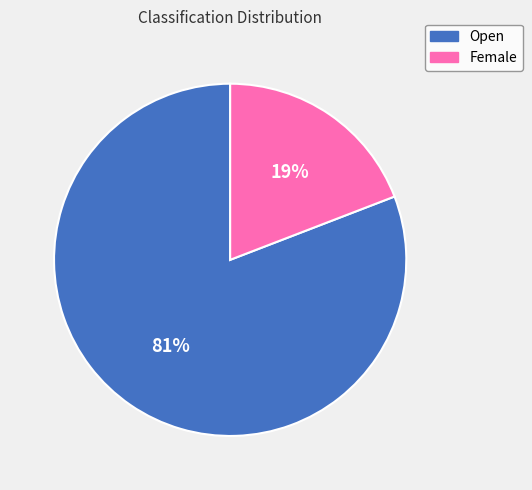

Do Female and Open together represent more than half of the pie?

Yes